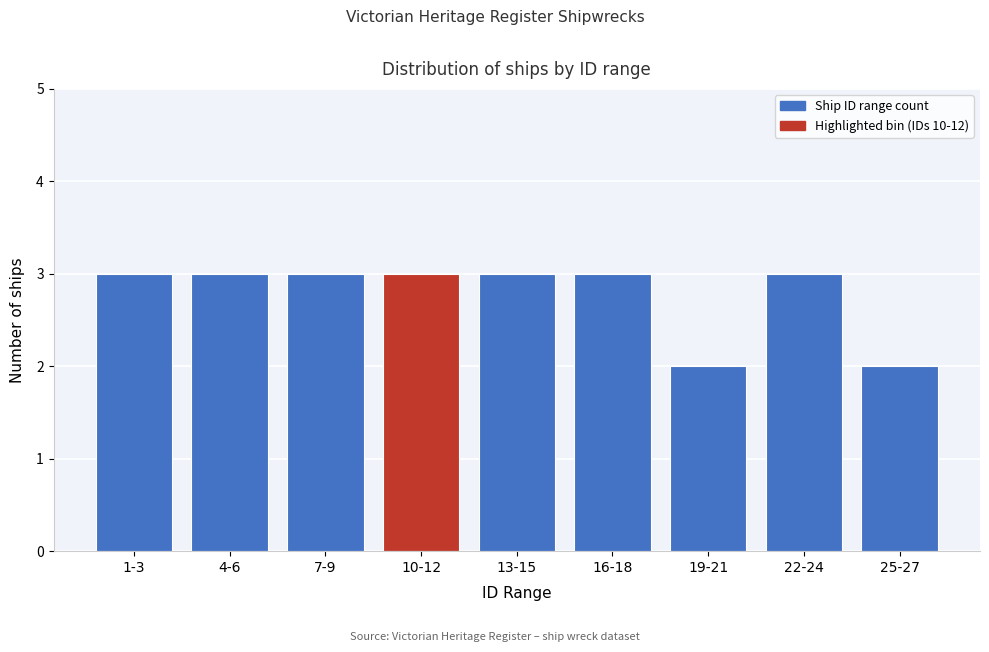

Reading left to right, transcribe all the data shown in this chart.

3	3	3	3	3	3	2	3	2